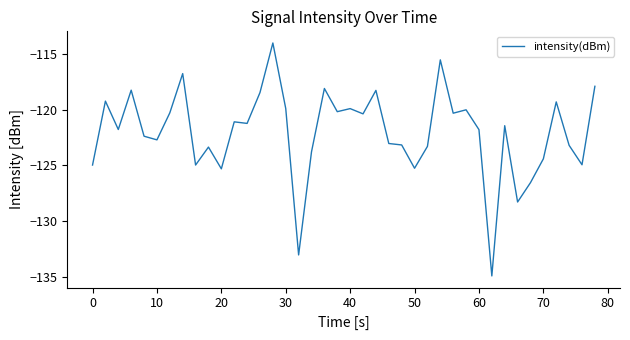

What is the smallest value displayed?

-134.9